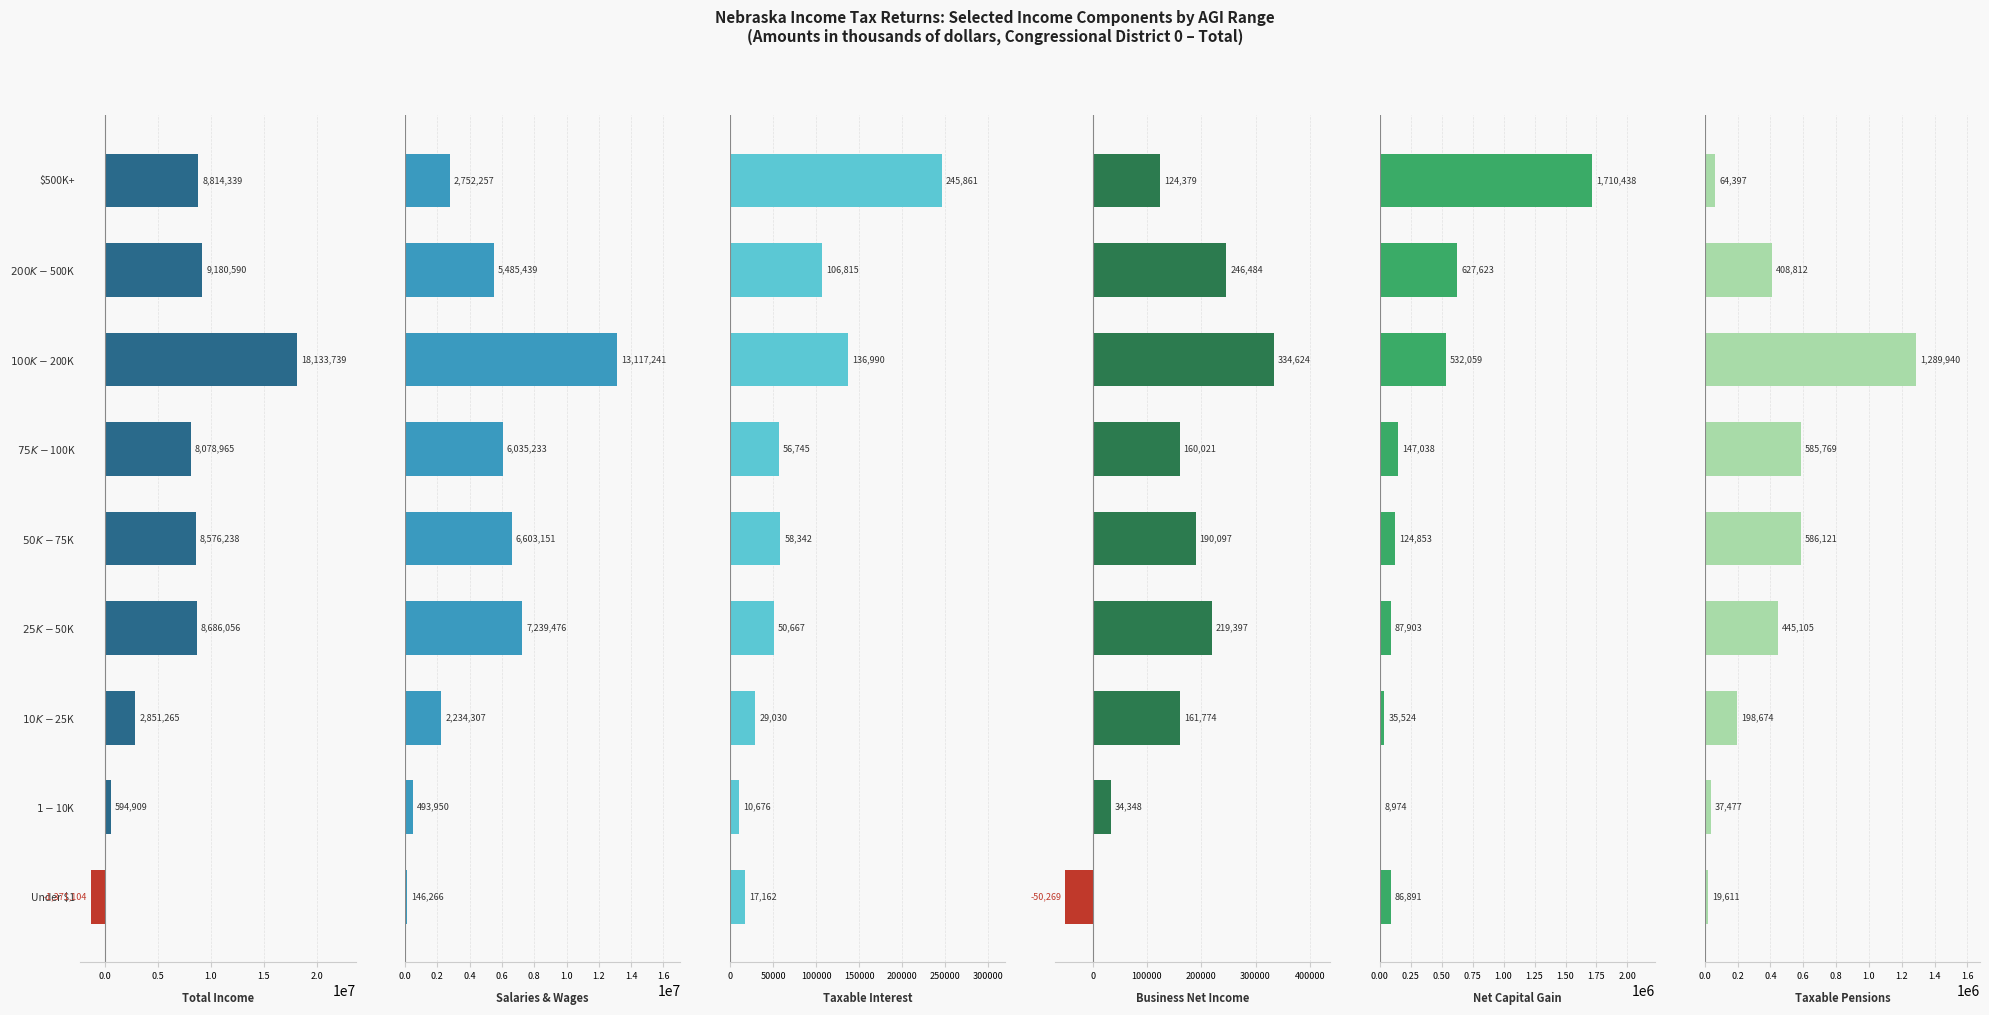

How many distinct data groups are displayed?

6